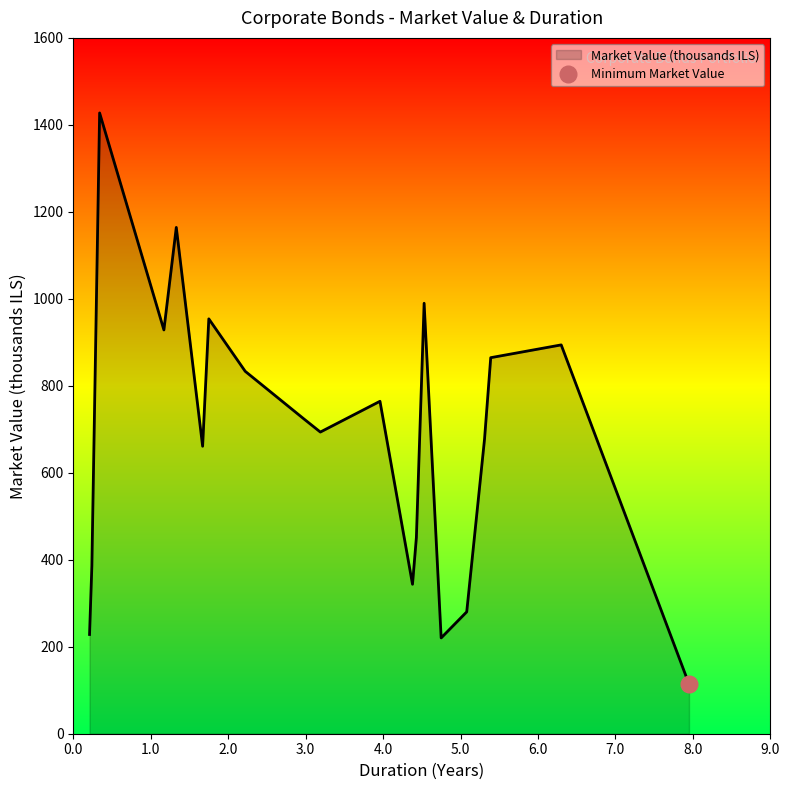

Reading left to right, transcribe all the data shown in this chart.

שווי שוק (אלפי ש"ח): אלה פקדון ב=1427.4	אלה פקדון ה=989.8	בינל הנפק י=693.7	בינל הנפק יב=451.1	דיסק מנ טו=677.4	לאומי 179=723.5	לאומי 181=928.4	לאומי 182=864.7	מז טפ 62=894.1	מז טפ 64=220.3	מז טפ 57=661.0	מז טפ 58=228.2	מז טפ 59=953.9	מז טפ 61=343.7	מז טפ 45=833.3	מז טפ 46=280.2	מז טפ 51=1164.2	מז טפ 52=114.3	מזרחי 49=764.4	מזרחי 44=385.9
מח"מ (שנים): אלה פקדון ב=0.3	אלה פקדון ה=4.5	בינל הנפק י=3.2	בינל הנפק יב=4.4	דיסק מנ טו=5.3	לאומי 179=3.0	לאומי 181=1.2	לאומי 182=5.4	מז טפ 62=6.3	מז טפ 64=4.8	מז טפ 57=1.7	מז טפ 58=0.2	מז טפ 59=1.8	מז טפ 61=4.4	מז טפ 45=2.2	מז טפ 46=5.1	מז טפ 51=1.3	מז טפ 52=8.0	מזרחי 49=4.0	מזרחי 44=0.2